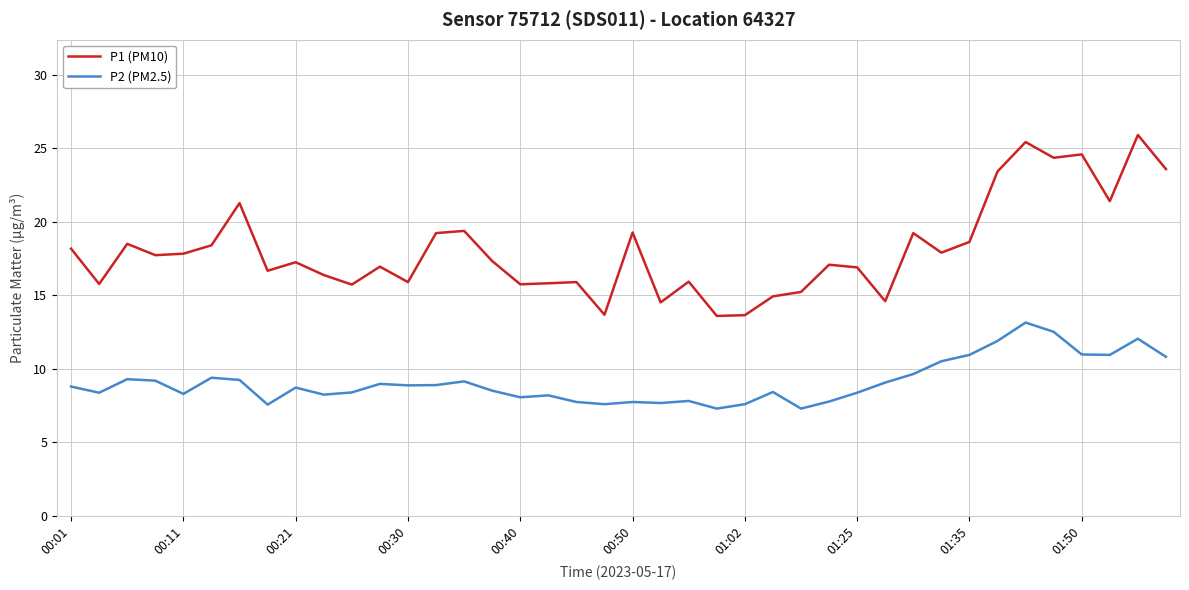

Does the chart have visible grid lines?

Yes